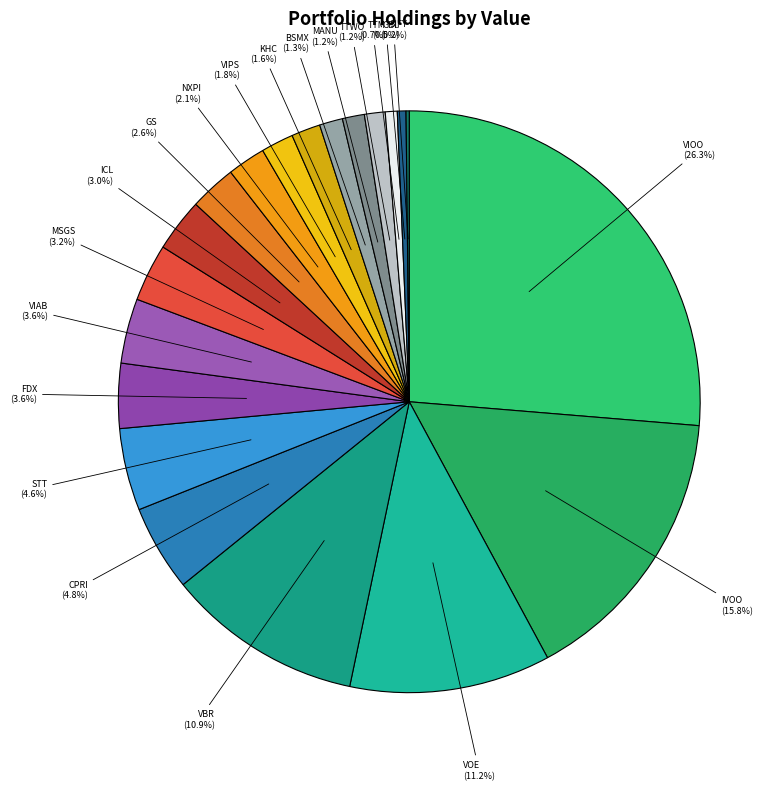

Does any single category account for the majority?

No